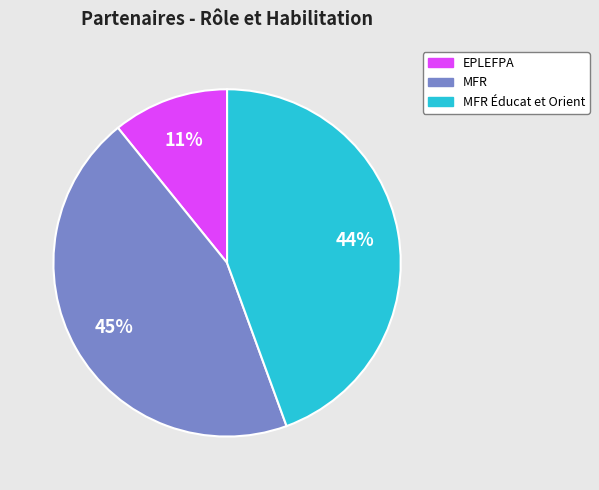

To the nearest percent, what is the difference between the largest and smallest slice percentages?

34%